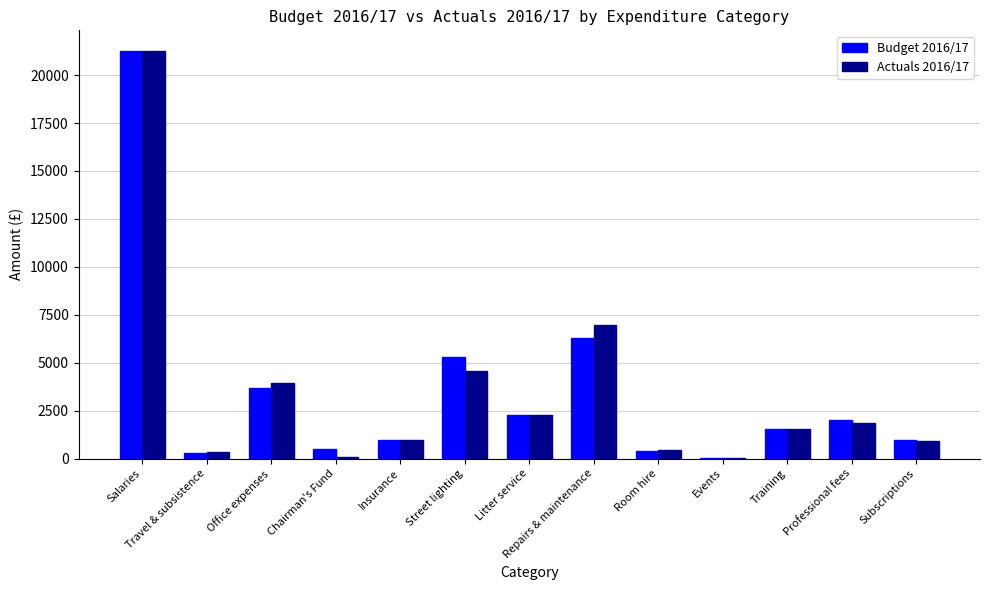

What is the sum of the Actuals 2016/17 values at Insurance and Office expenses?

4885.7